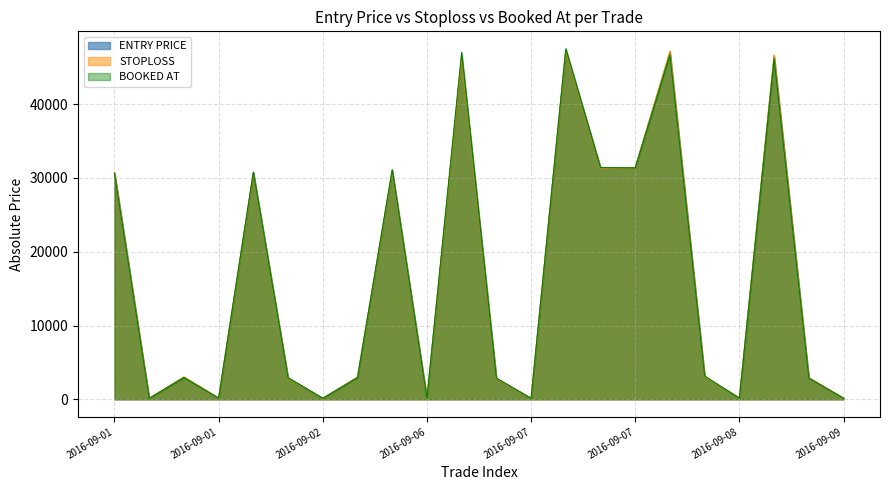

At which category does BOOKED AT reach its first local peak?

2016-09-01